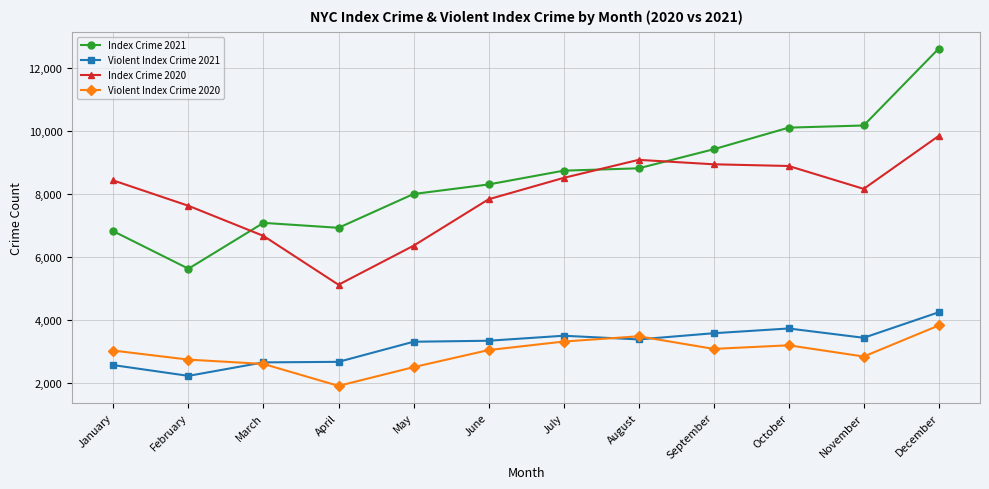

Which series has the largest range (max minus min)?

Index Crime 2021